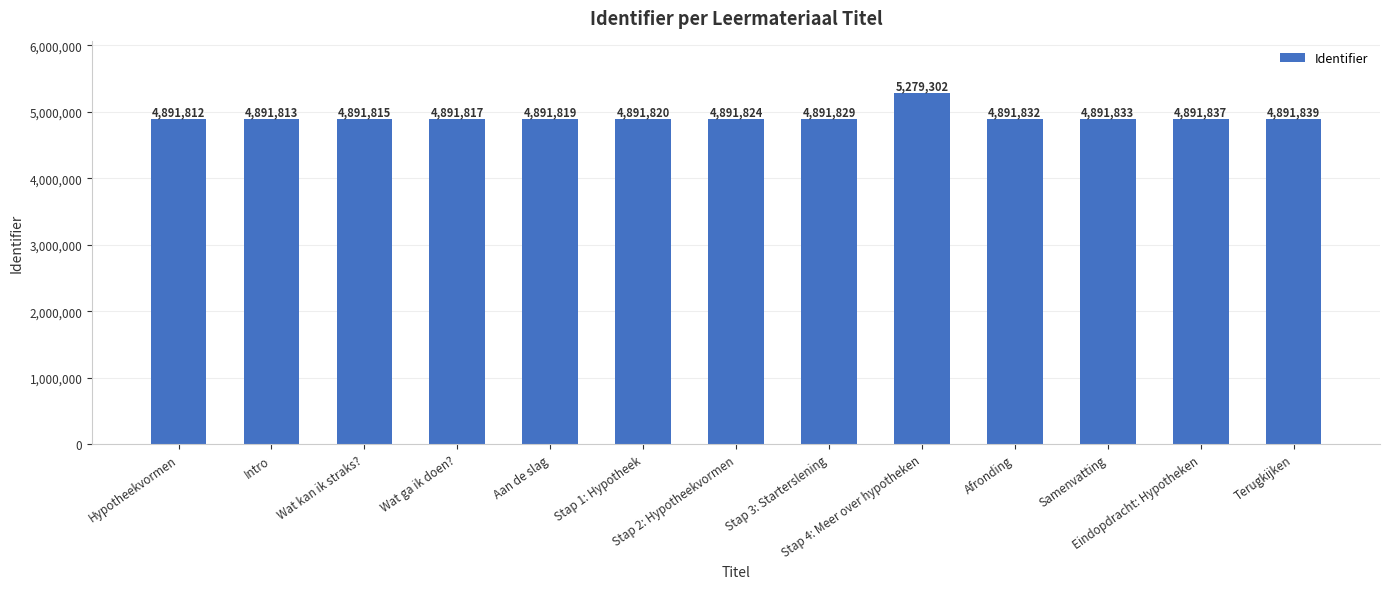

List the labels in order of value, smallest first.

Hypotheekvormen, Intro, Wat kan ik straks?, Wat ga ik doen?, Aan de slag, Stap 1: Hypotheek, Stap 2: Hypotheekvormen, Stap 3: Starterslening, Afronding, Samenvatting, Eindopdracht: Hypotheken, Terugkijken, Stap 4: Meer over hypotheken